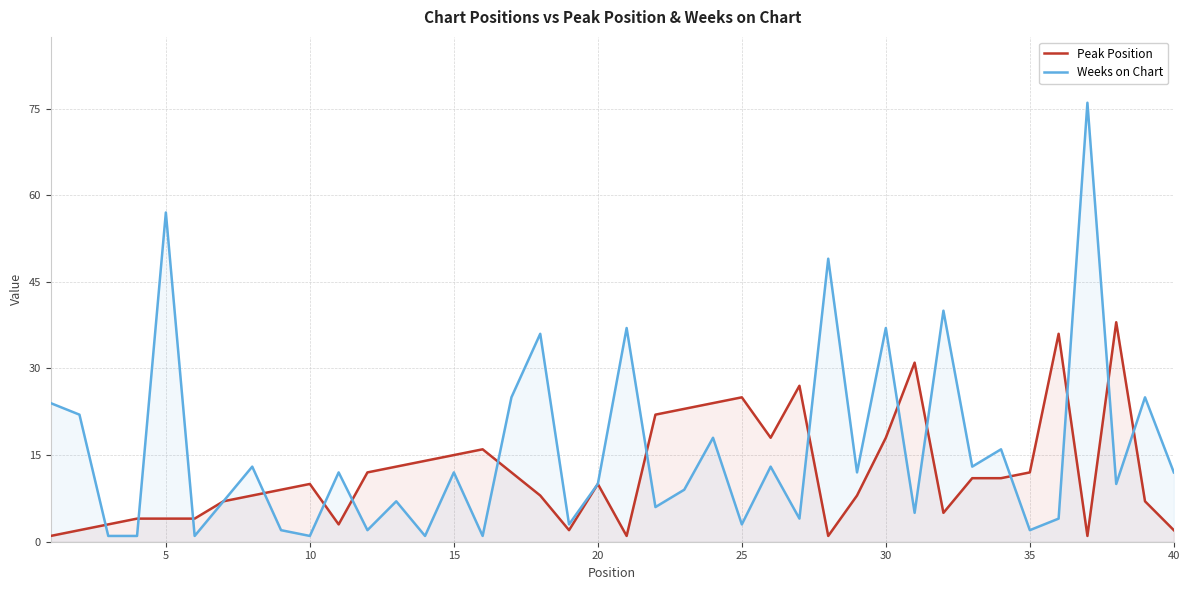

What is the value of the Weeks on Chart point at the 32nd from the left?

40